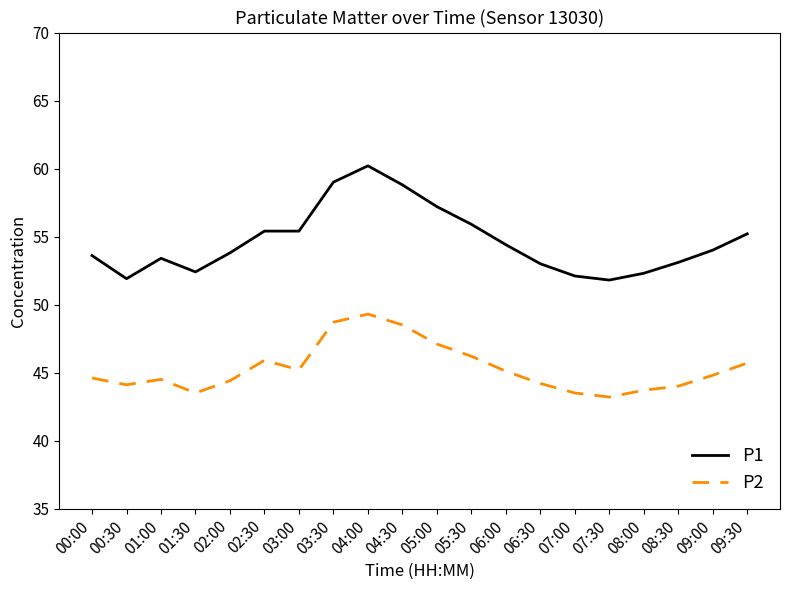

Which series has the widest spread of values?

P1